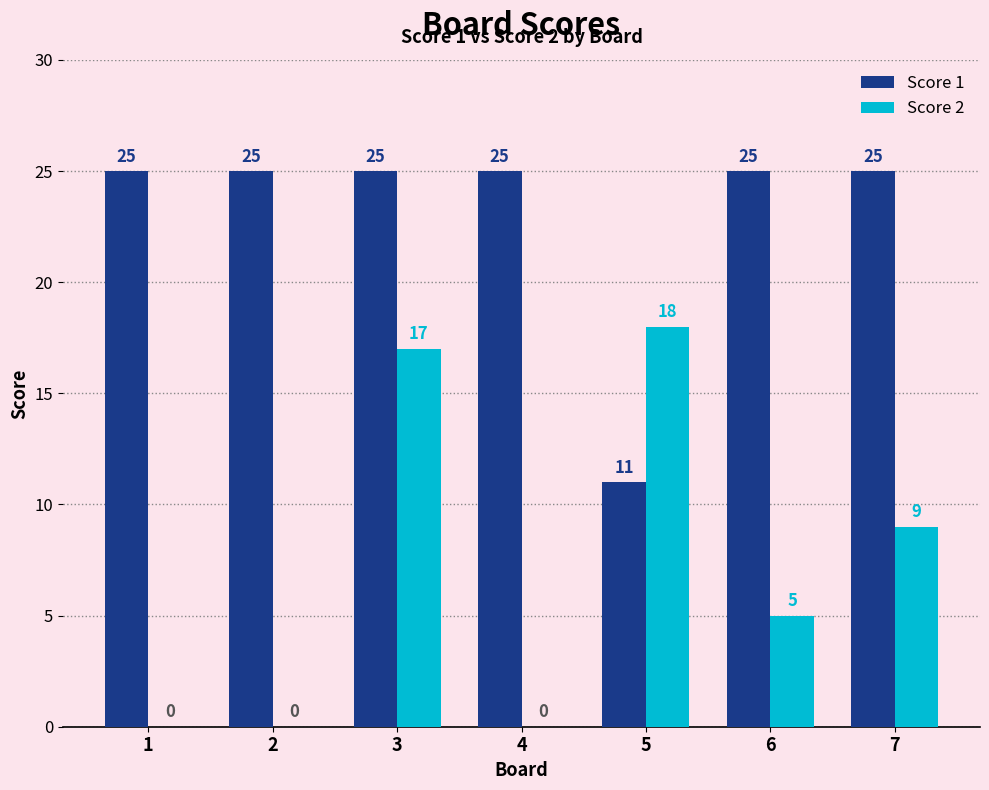

Which series has the largest total across all categories?

Score 1